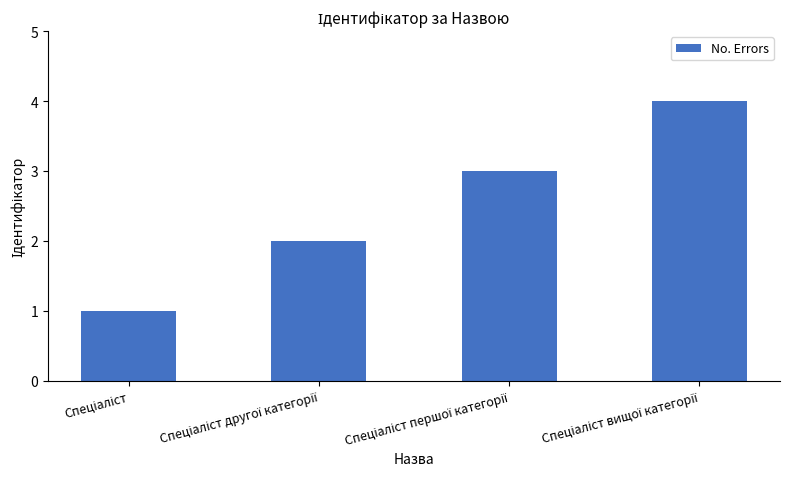

What is the difference between the second highest and second lowest values?

1